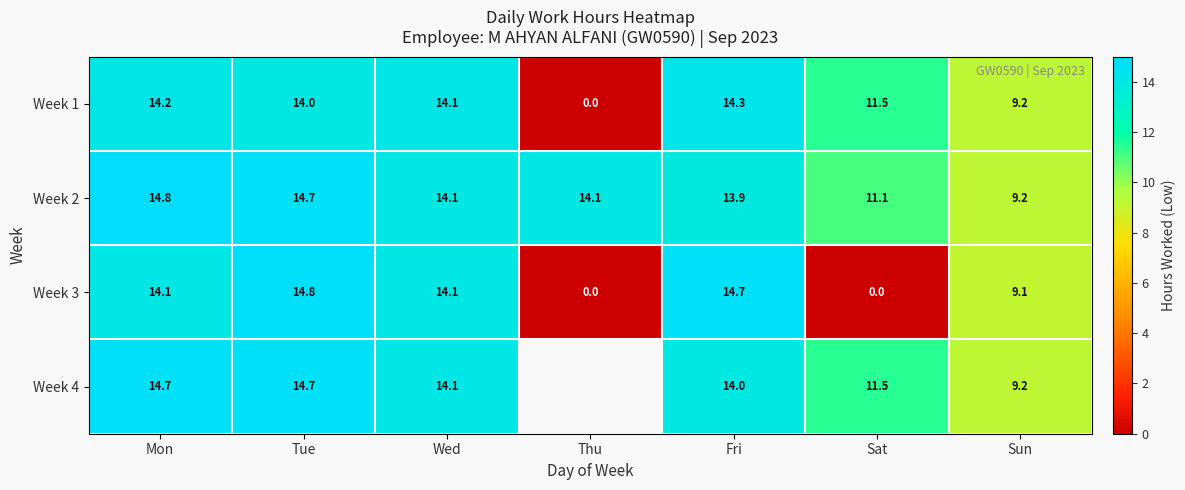

How many data points in Week 2 are above 14?

4